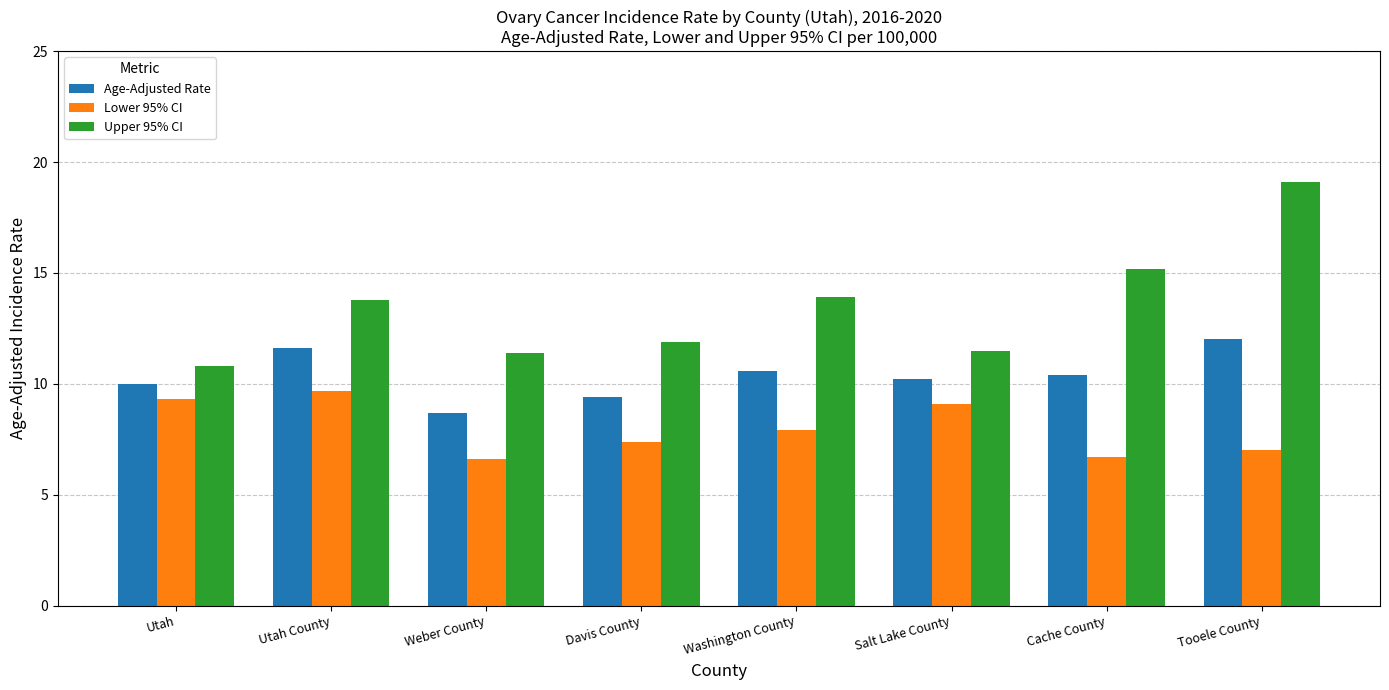

At which category is the sum across all series the highest?

Tooele County